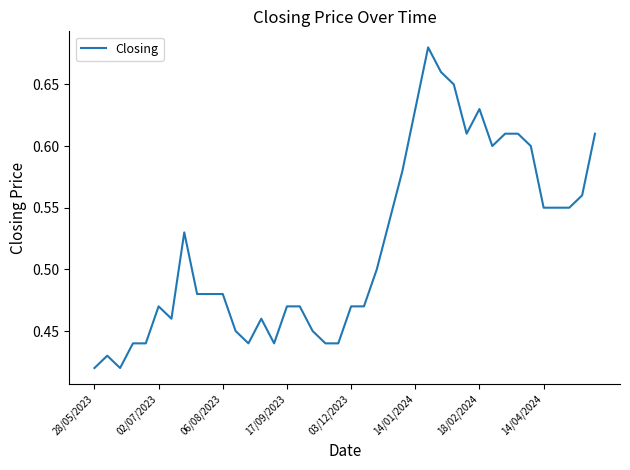

Reading left to right, extract all data points from this chart.

0.4	0.4	0.4	0.4	0.4	0.5	0.5	0.5	0.5	0.5	0.5	0.5	0.4	0.5	0.4	0.5	0.5	0.5	0.4	0.4	0.5	0.5	0.5	0.5	0.6	0.6	0.7	0.7	0.7	0.6	0.6	0.6	0.6	0.6	0.6	0.6	0.6	0.6	0.6	0.6